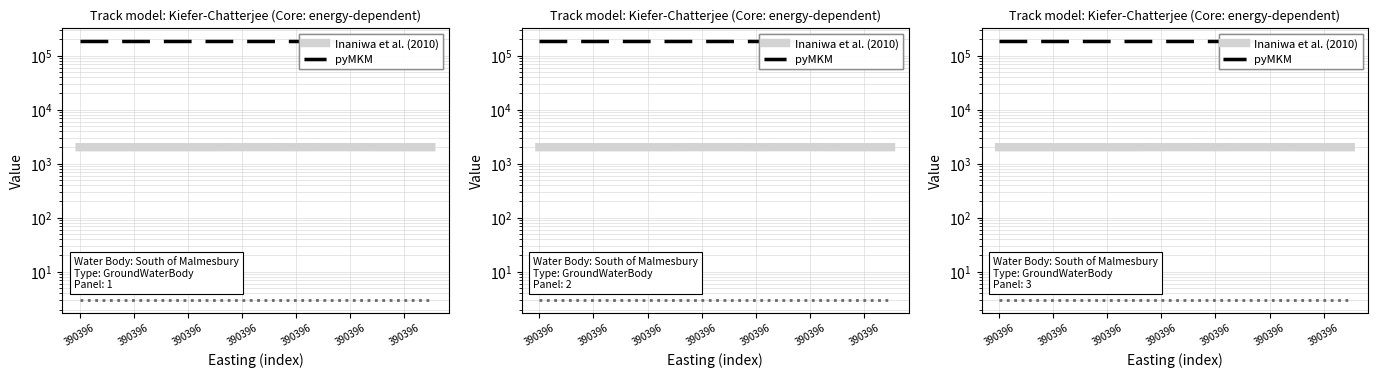

Is the value of pyMKM at 390396 greater than the value of Inaniwa et al. (2010) at 7?

Yes